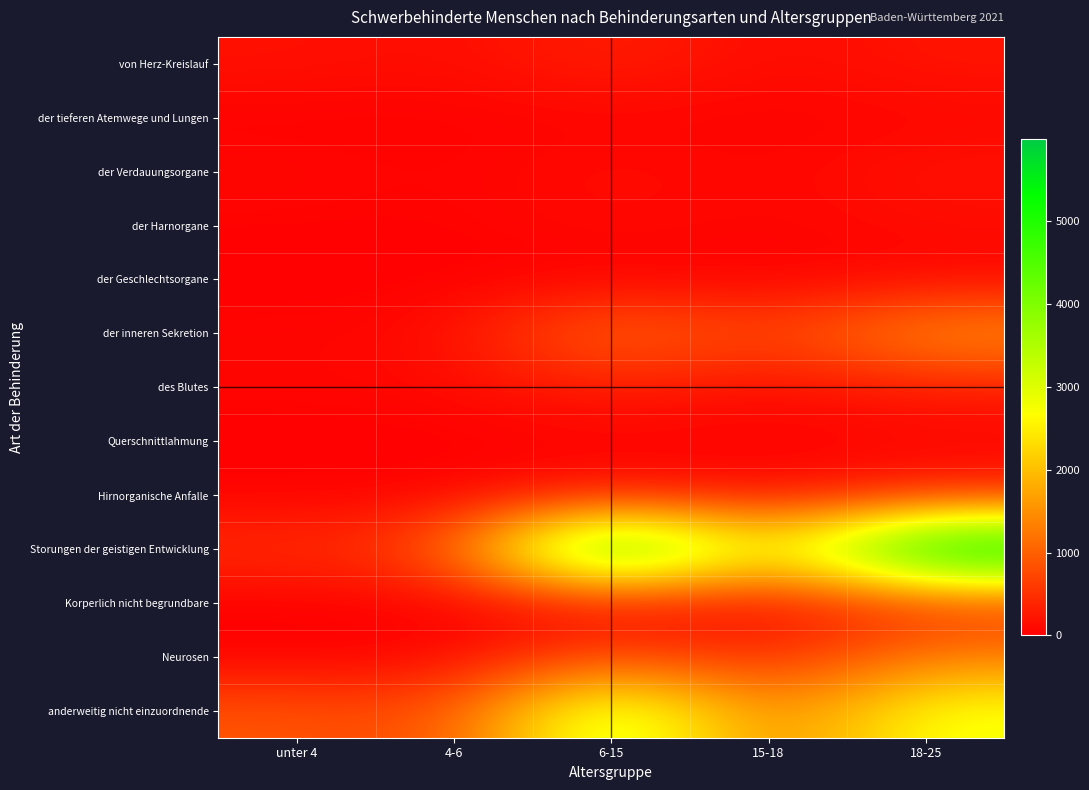

At how many categories does at least one series exceed 1263?

3